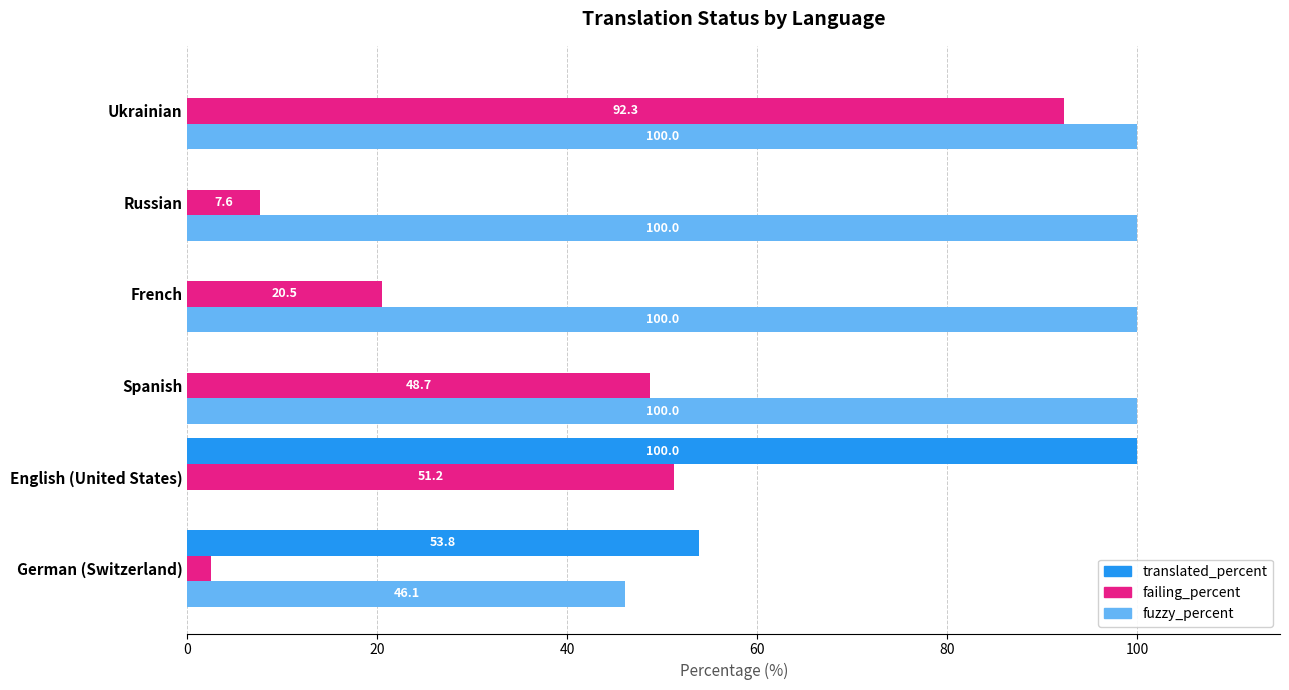

At which label is failing_percent closest to 47?

Spanish